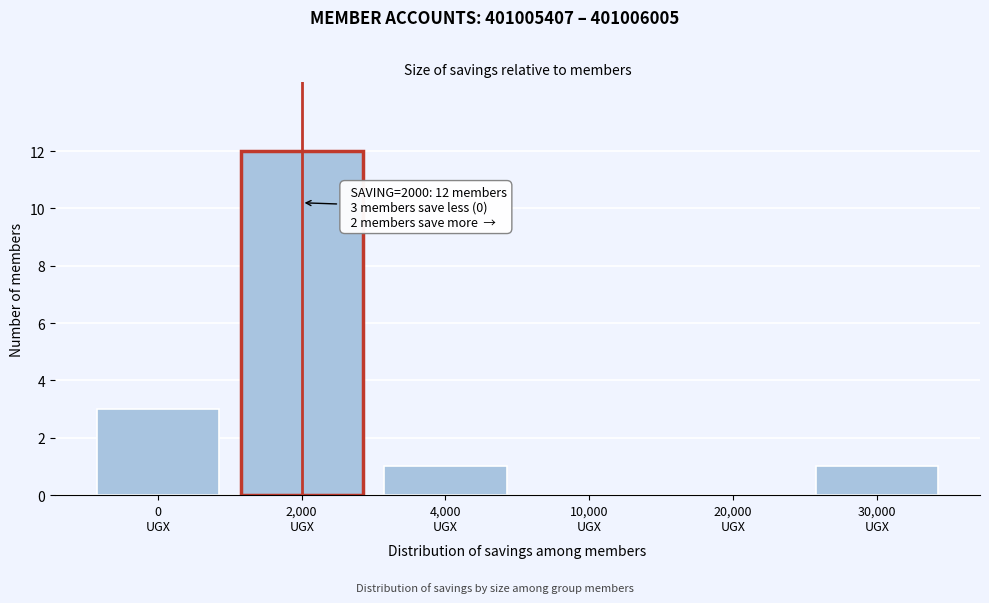

What is the sum of all values?

17